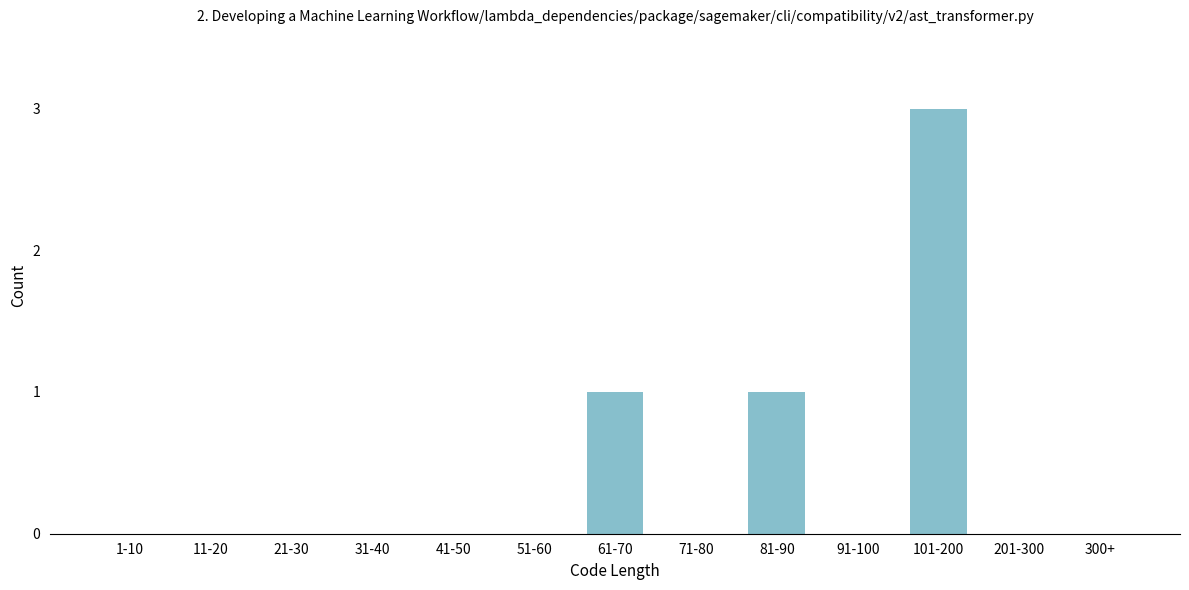

Reading right to left, transcribe all the data shown in this chart.

300+=0	201-300=0	101-200=3	91-100=0	81-90=1	71-80=0	61-70=1	51-60=0	41-50=0	31-40=0	21-30=0	11-20=0	1-10=0